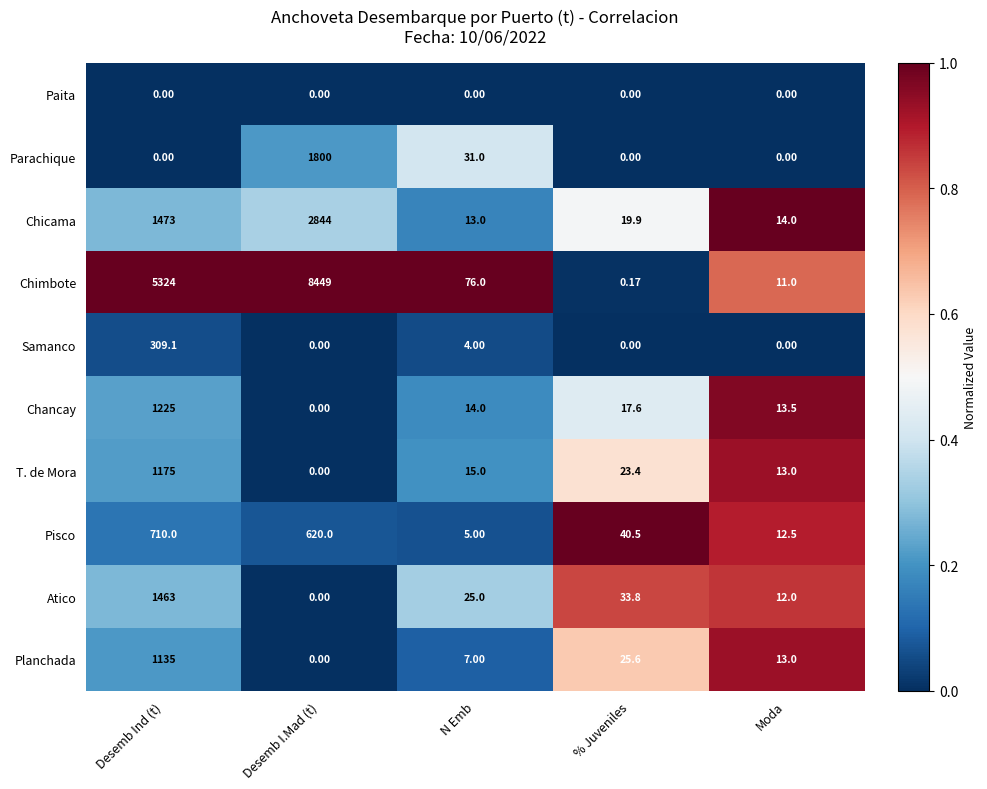

At which category is the sum across all series the highest?

Desemb I.Mad (t)